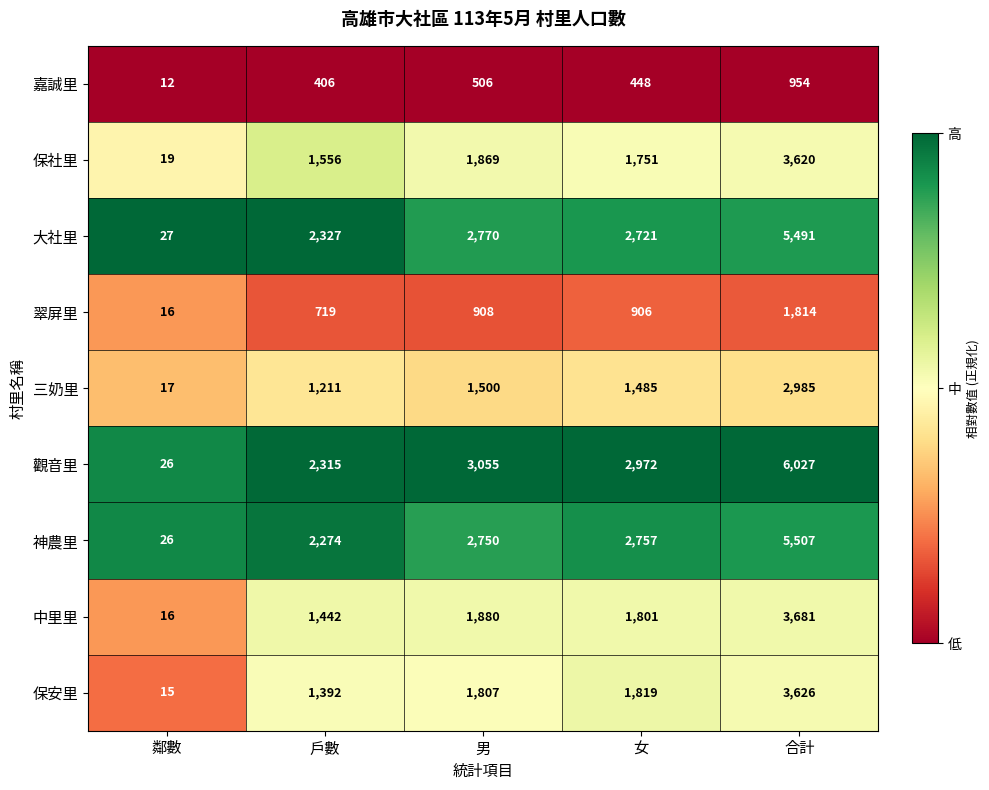

Which series has the largest total across all categories?

觀音里